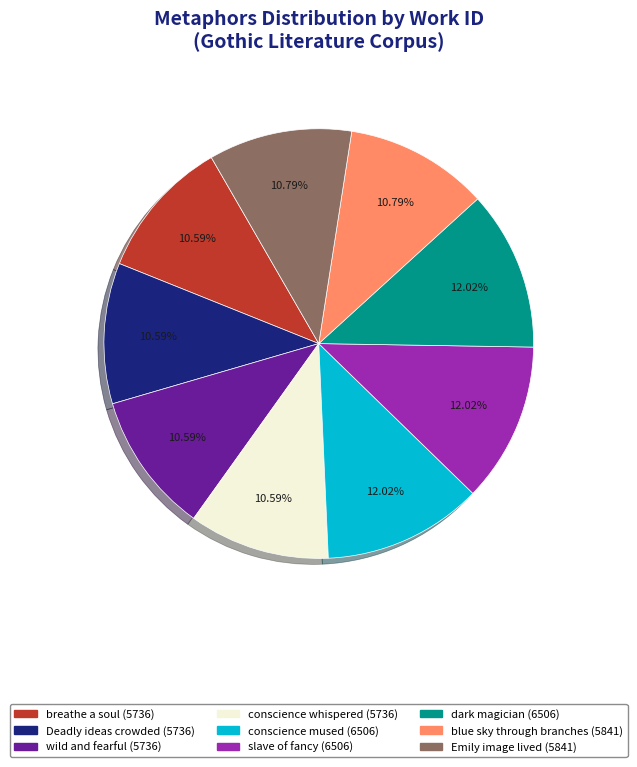

How many slices are in this pie chart?

9